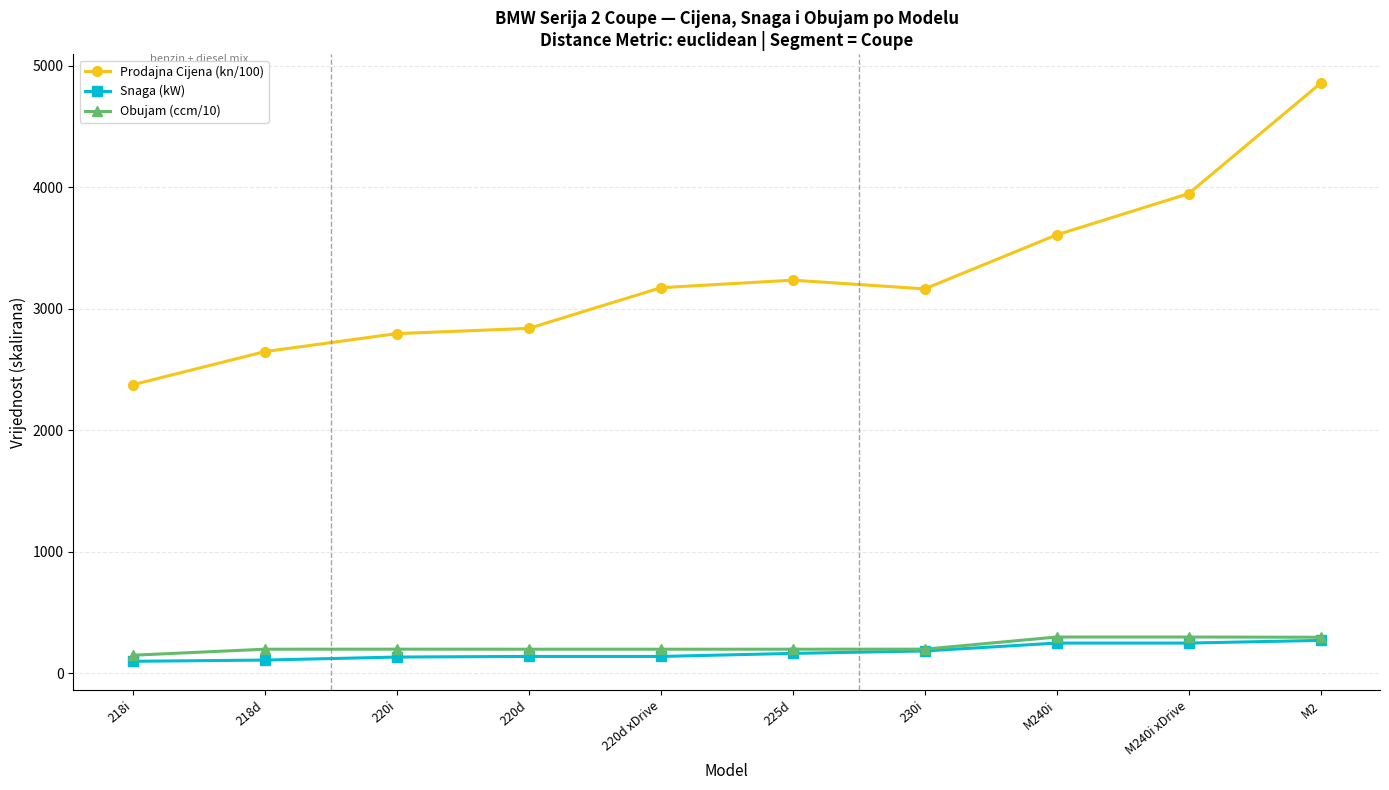

True or false: Prodajna Cijena (kn/100) and Snaga (kW) intersect in this chart.

False